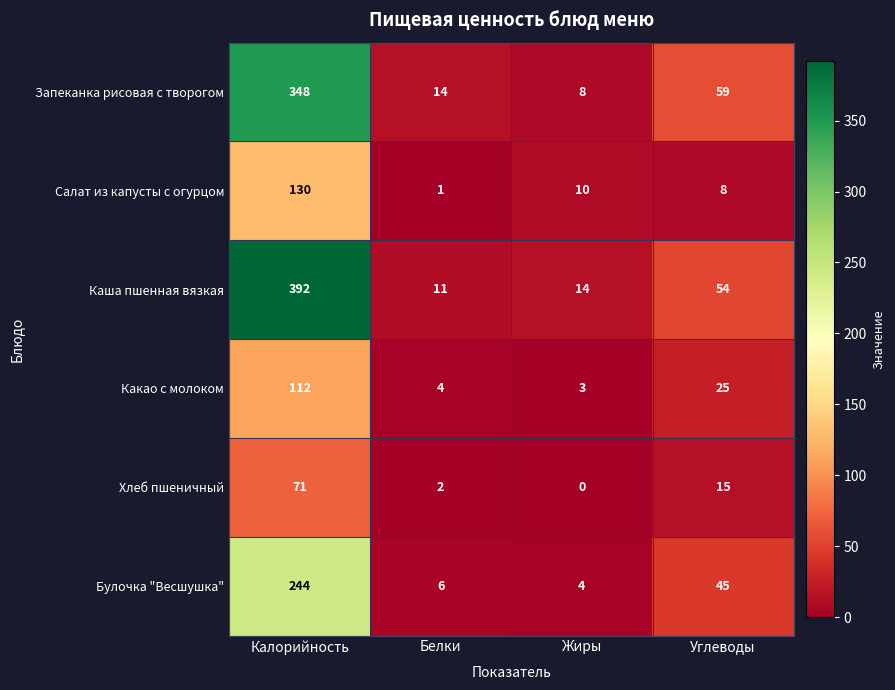

True or false: Какао с молоком has a value of 112 at Калорийность.

True